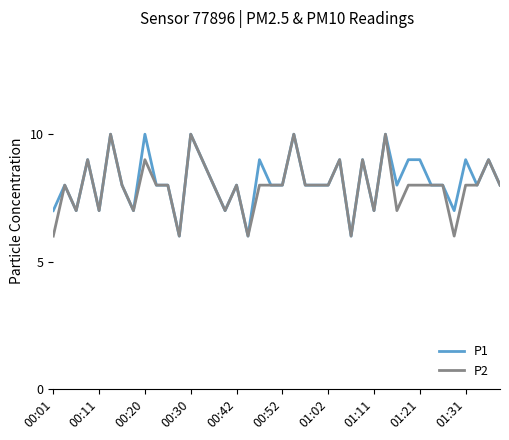

What is the minimum value for P2?

6